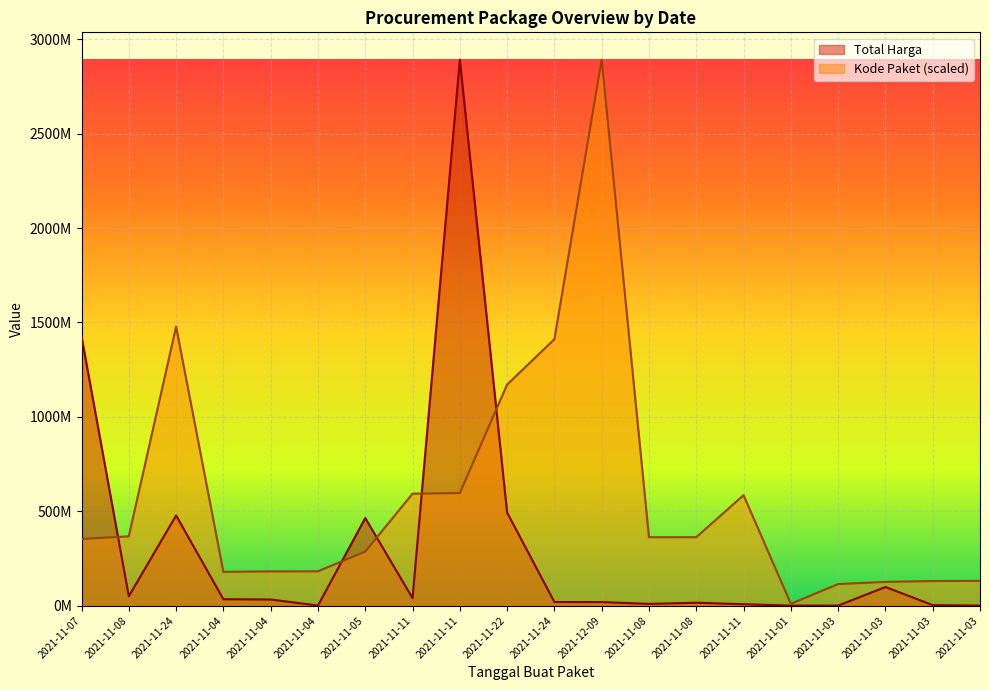

The Total Harga series shows 577875.0 at 2021-11-04. True or false?

True